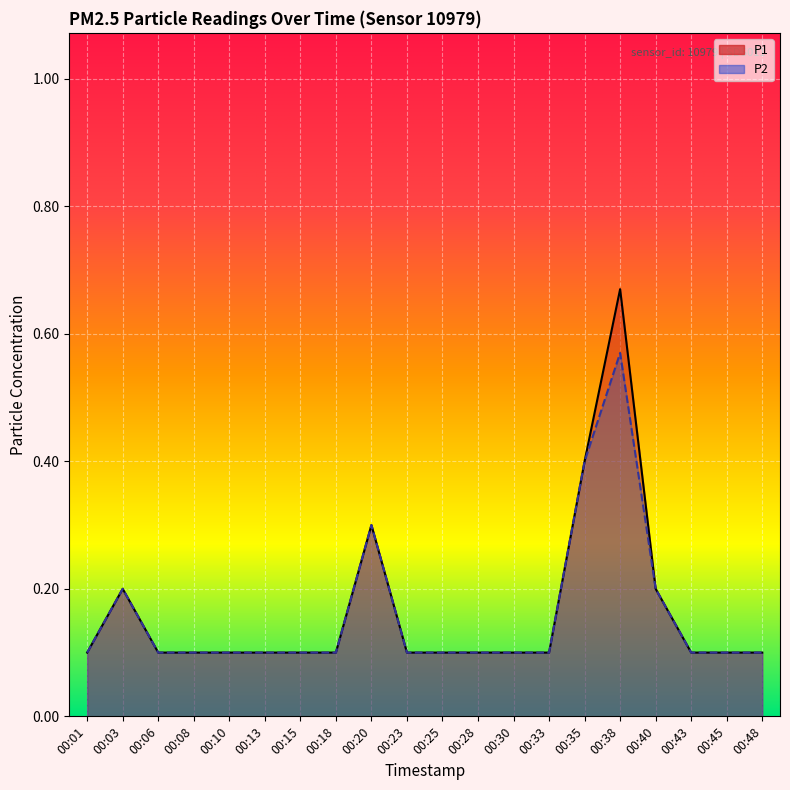

What is the sum of all P2 values?

3.2